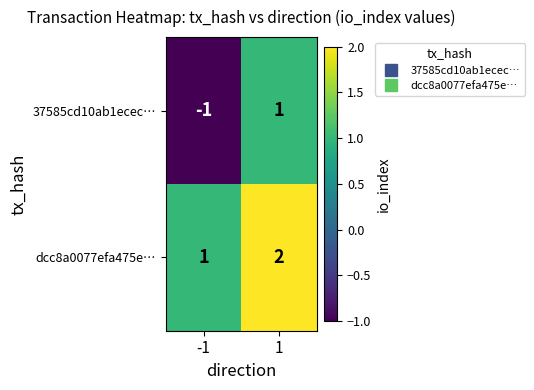

Which series has the largest total across all categories?

dcc8a0077efa475e…